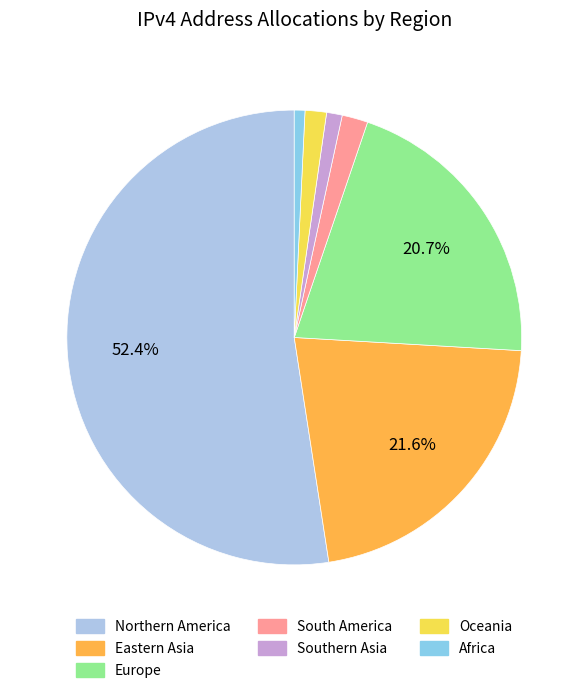

Between South America and Northern America, which is larger?

Northern America